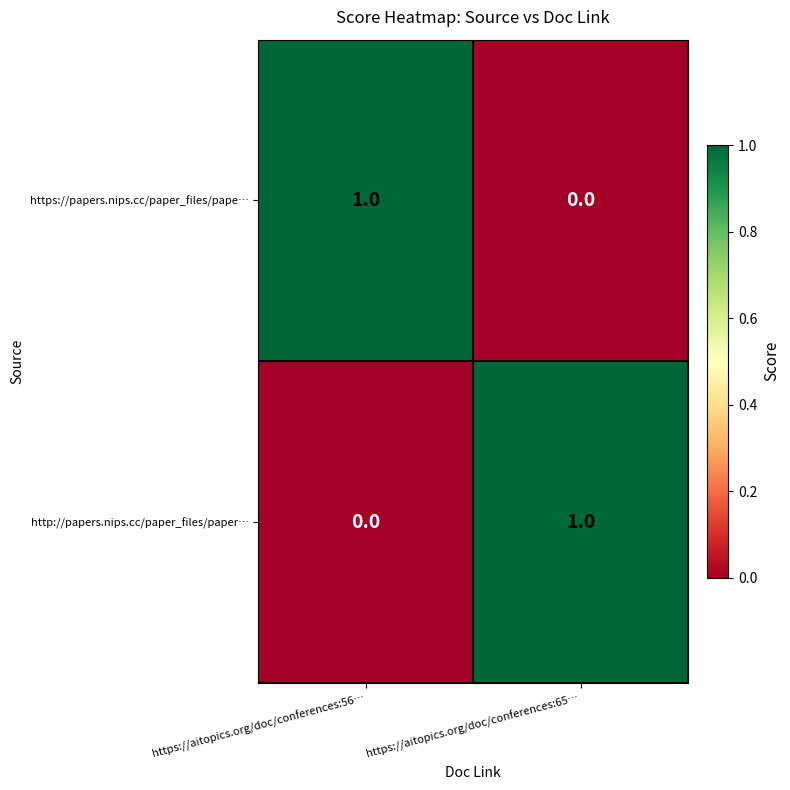

At https://aitopics.org/doc/conferences:65…, list the series in order from largest to smallest.

http://papers.nips.cc/paper_files/paper…, https://papers.nips.cc/paper_files/pape…